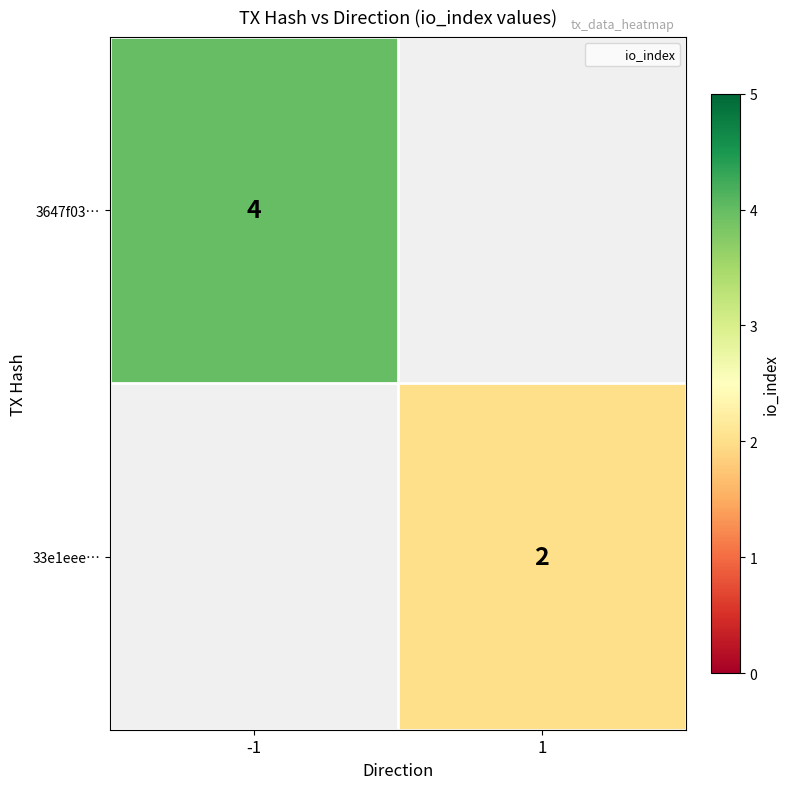

Is it true that 33e1eee… equals 1 at 1?

False